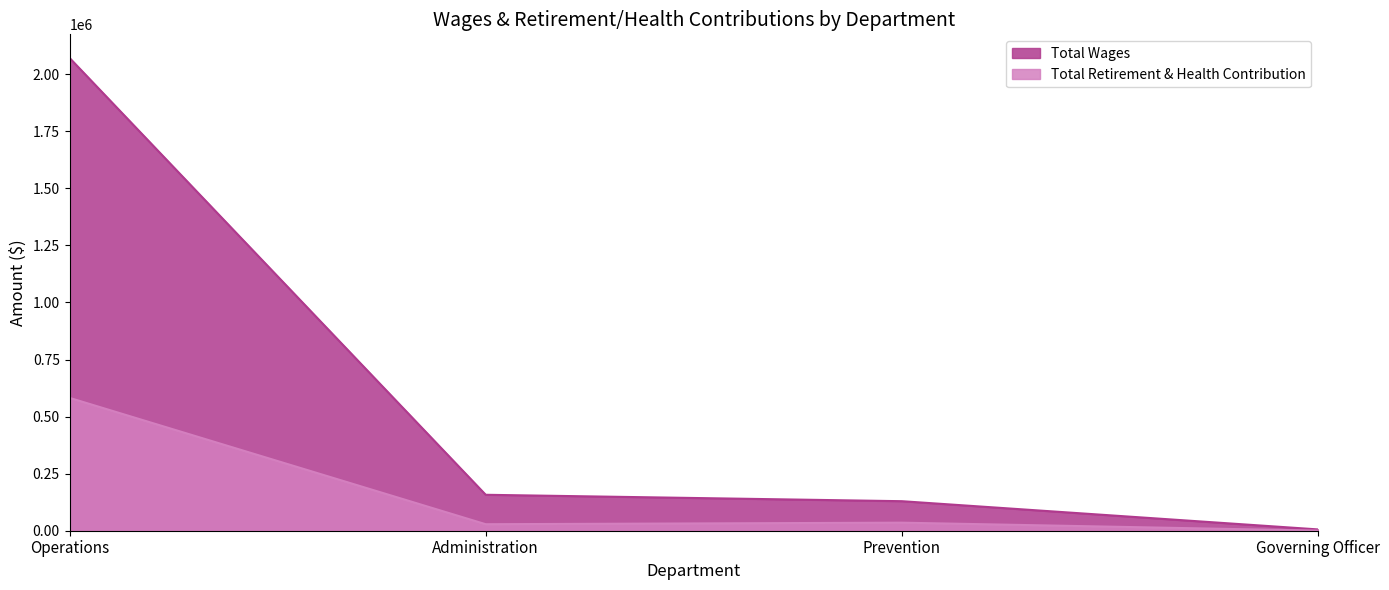

Rank the categories by Total Retirement & Health Contribution value from lowest to highest.

Governing Officer, Administration, Prevention, Operations